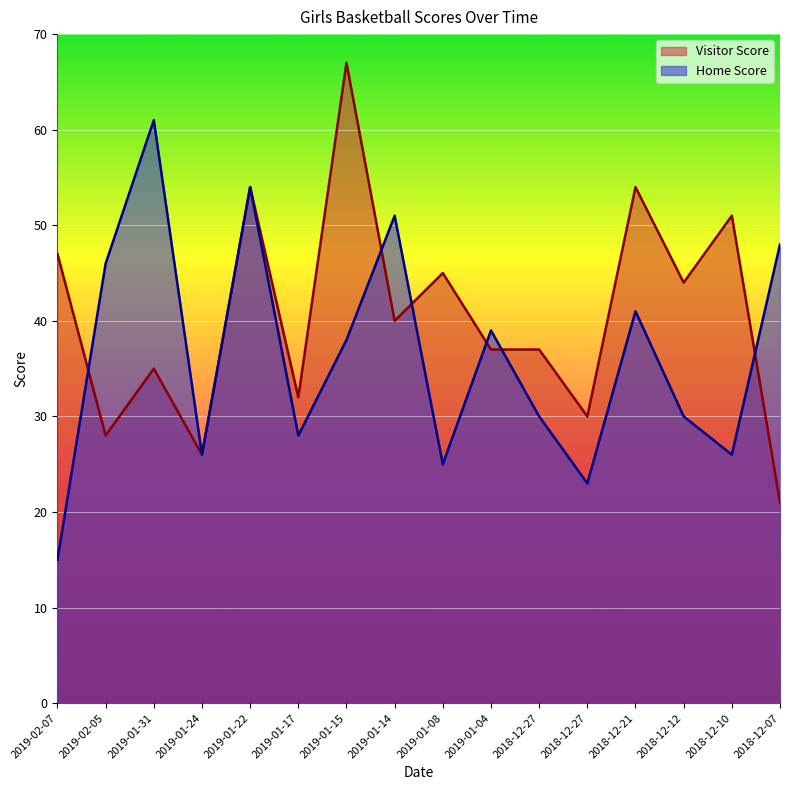

List the series in order of their peak value, lowest first.

Home Score, Visitor Score